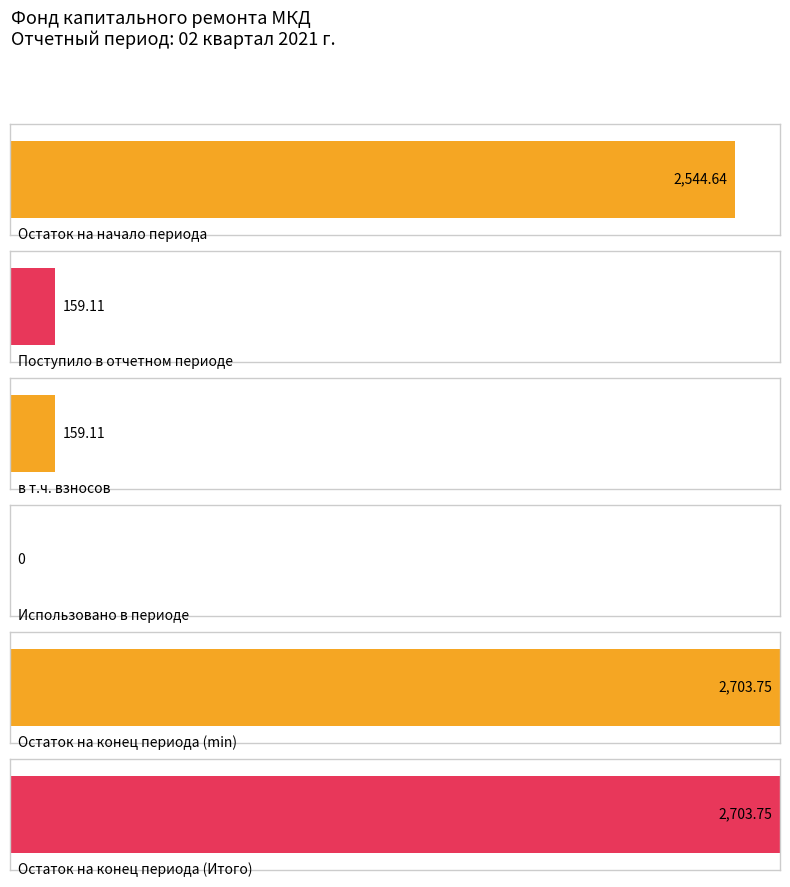

At which category is the sum across all series the highest?

Остаток на конец периода